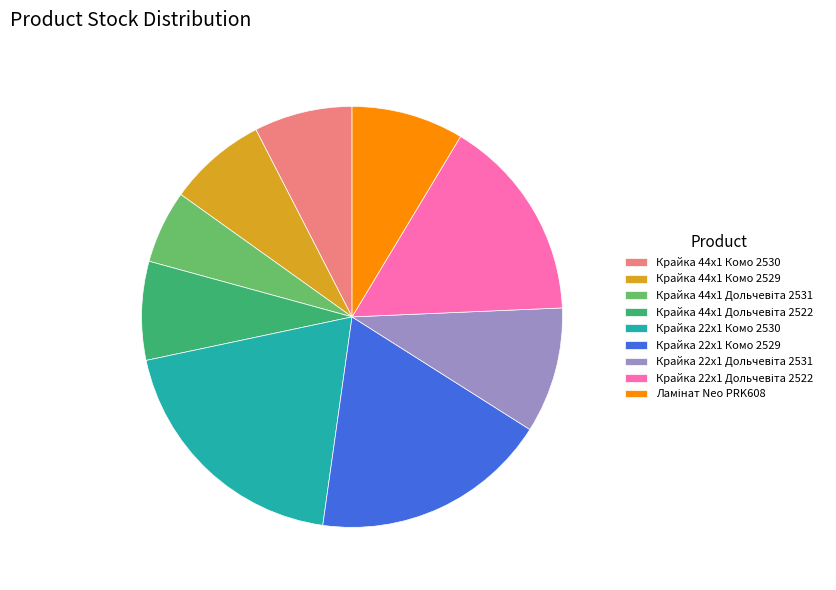

How many segments does this pie chart have?

9